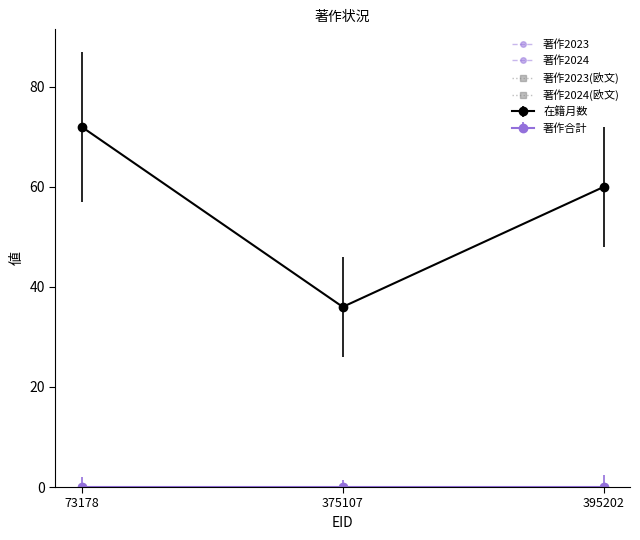

True or false: 著作2024 has a value of 0 at 395202.

True